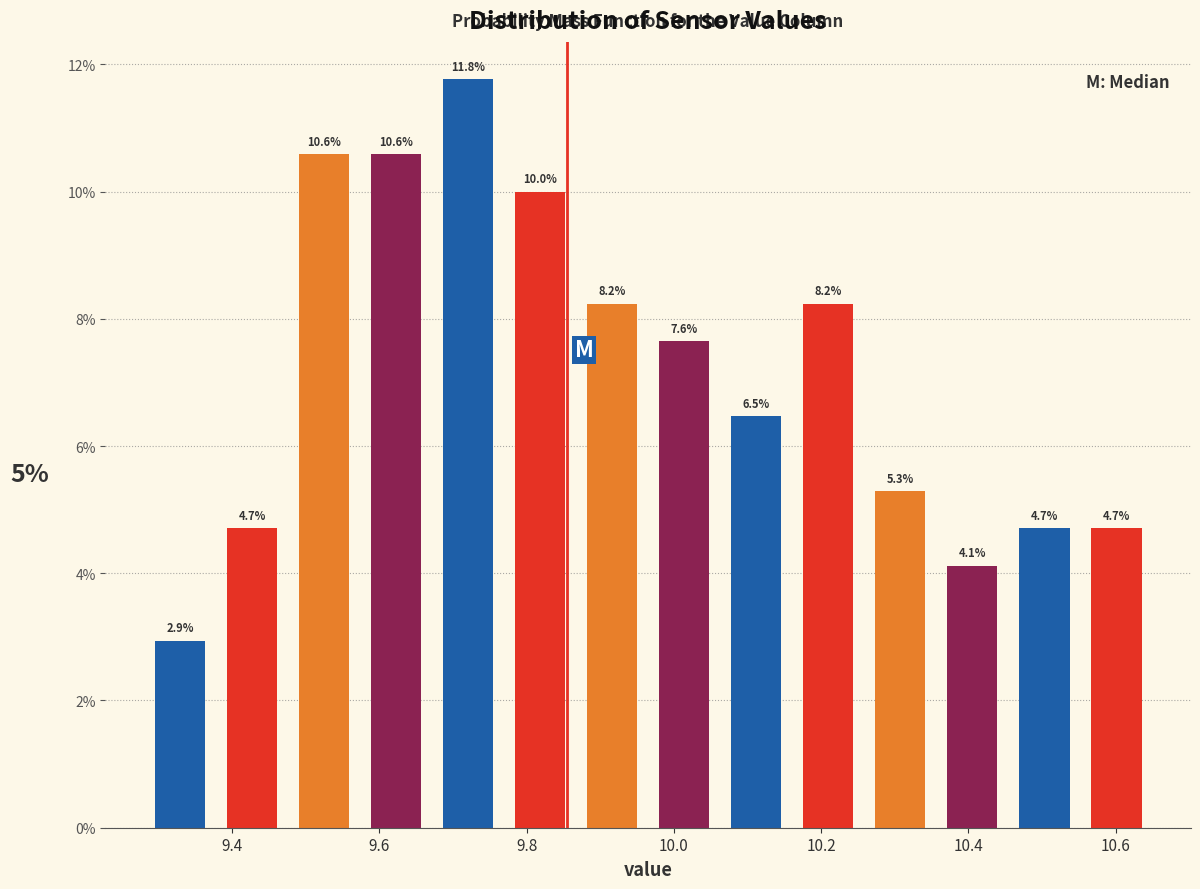

How tall is the bar that spans 10.36 to 10.46 on the x-axis? The bar edges are not printed on the chart, so give them approximately, as read against the axis.

4.1